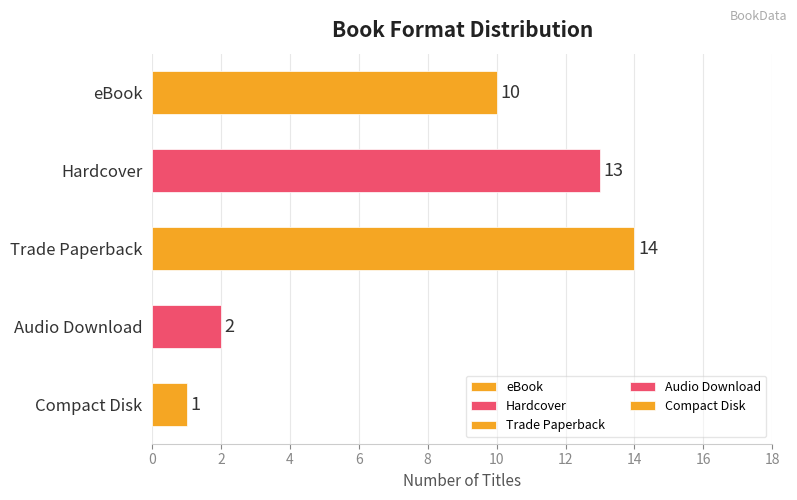

What is the difference between the maximum and minimum values?

13